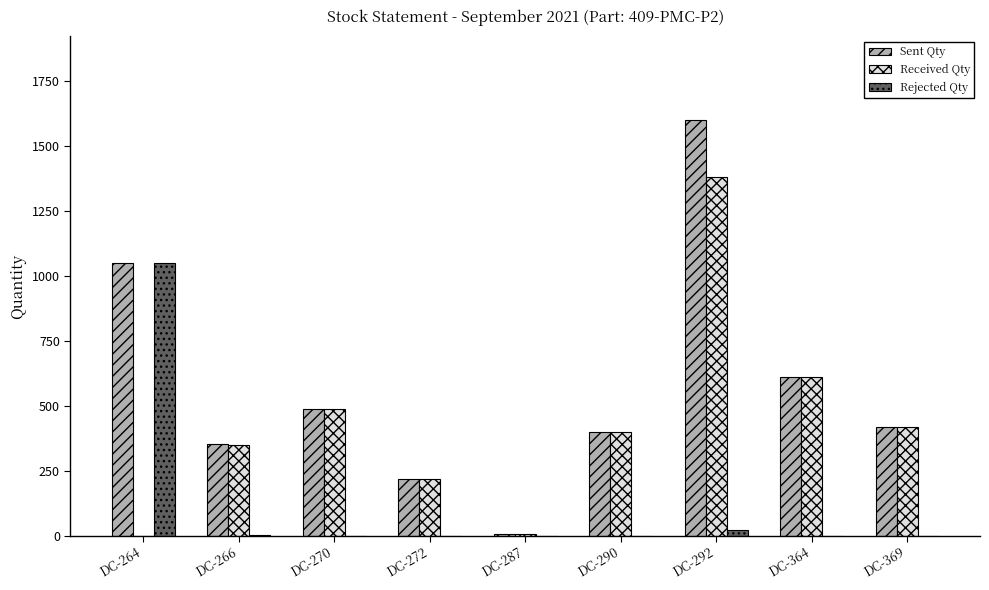

Between DC-264 and DC-266, which series saw the biggest shift?

Rejected Qty